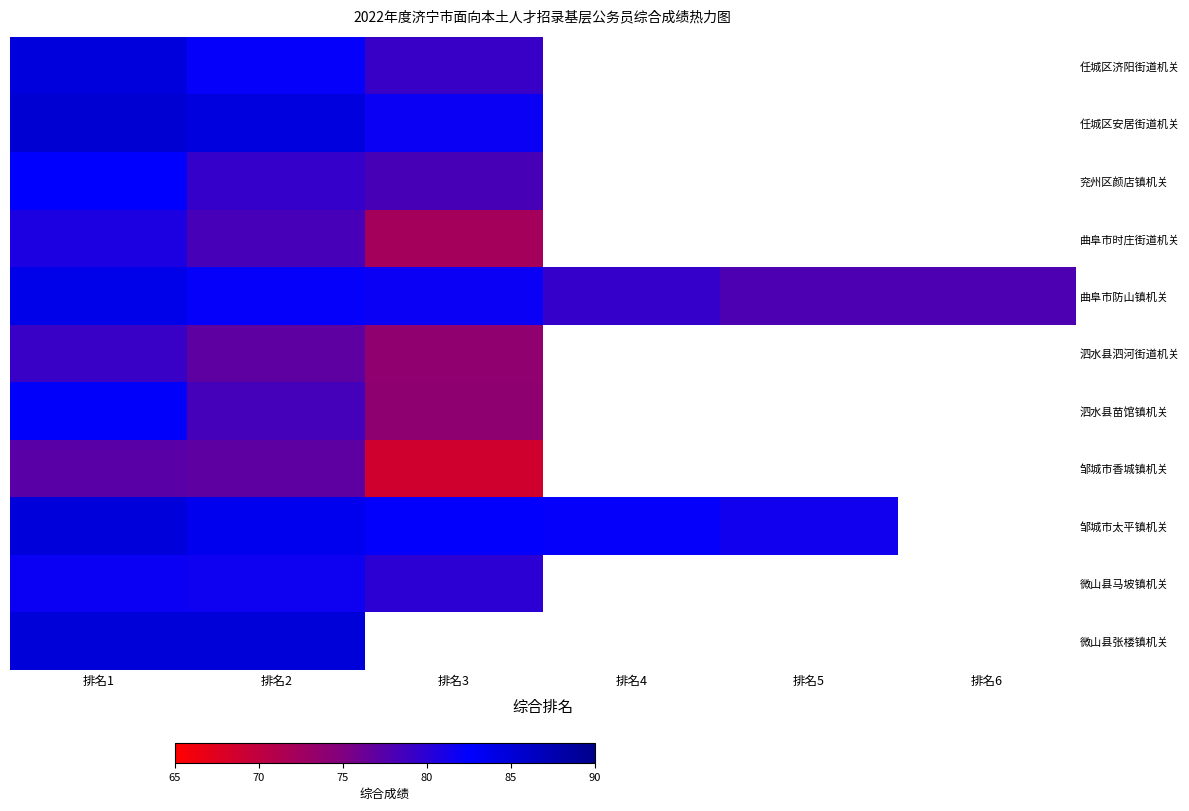

Where is 泗水县苗馆镇机关 nearest to the value 78?

排名2